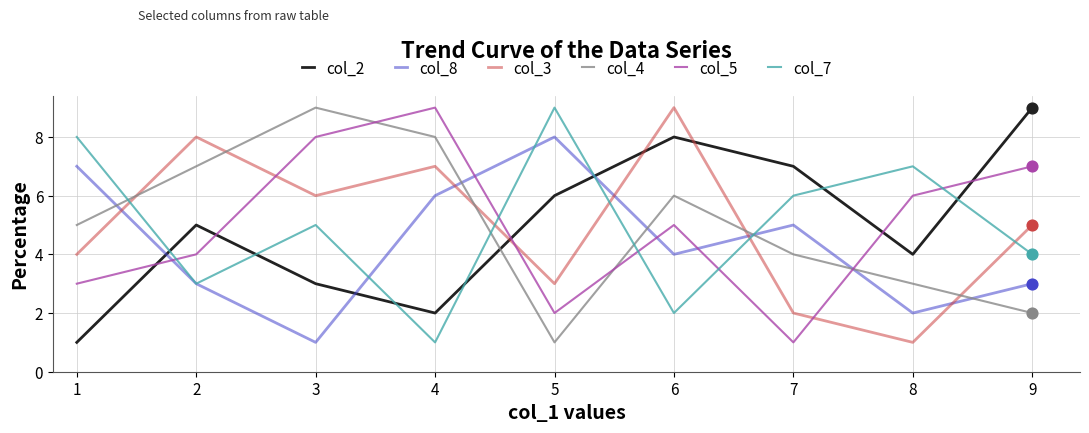

Is the value of col_5 at 7 greater than the value of col_7 at 8?

No